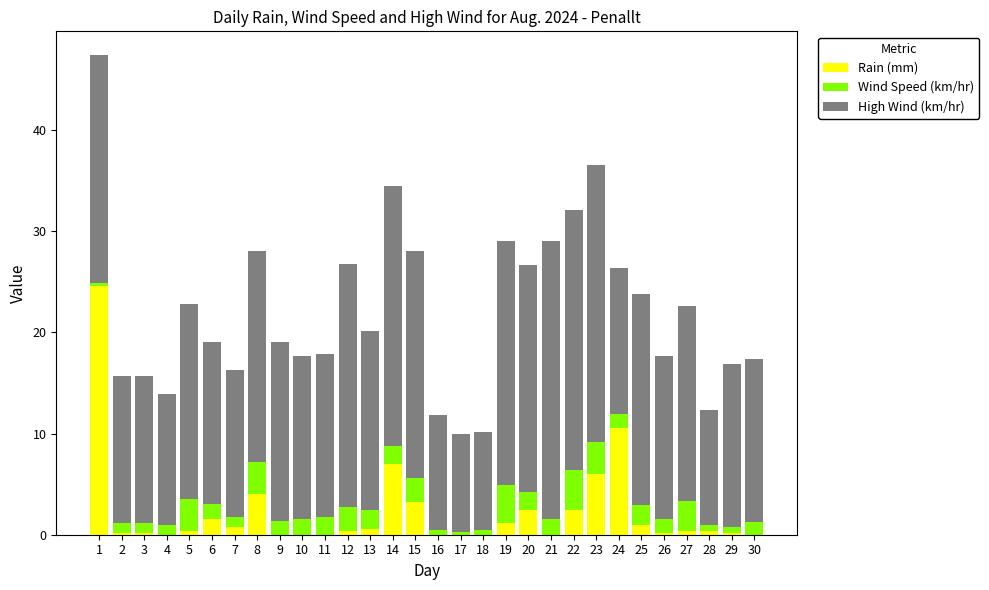

The Rain (mm) series shows 0.4 at 28. True or false?

True